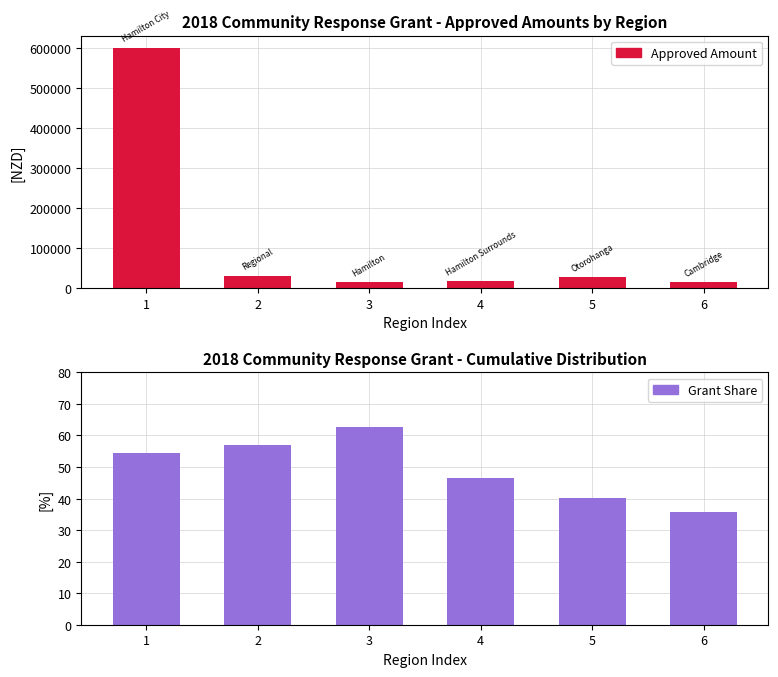

Read the Approved Amount value at 3.

14500.0